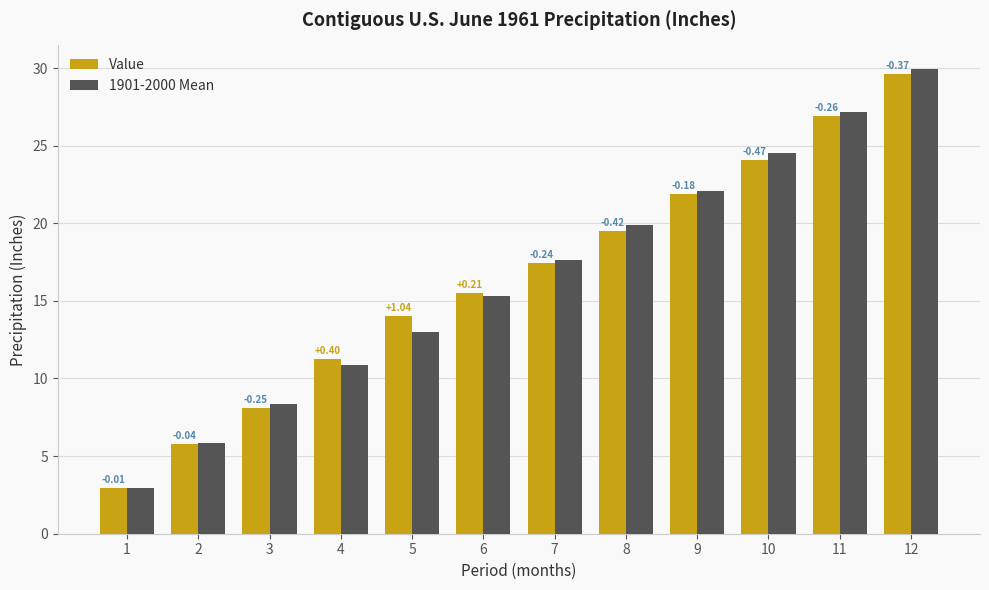

What is the value of the 1901-2000 Mean bar at the 12th from the left?

30.0